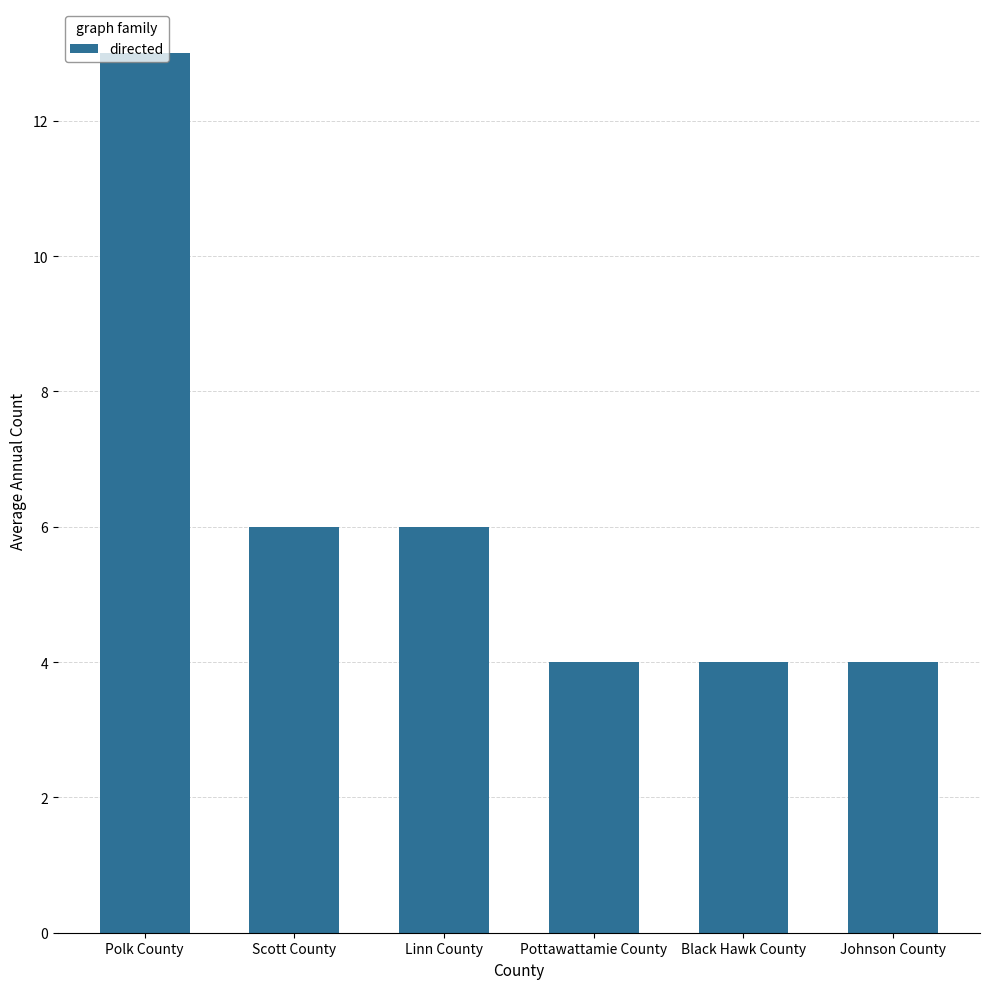

What is the value of the 5th bar from the left?

4